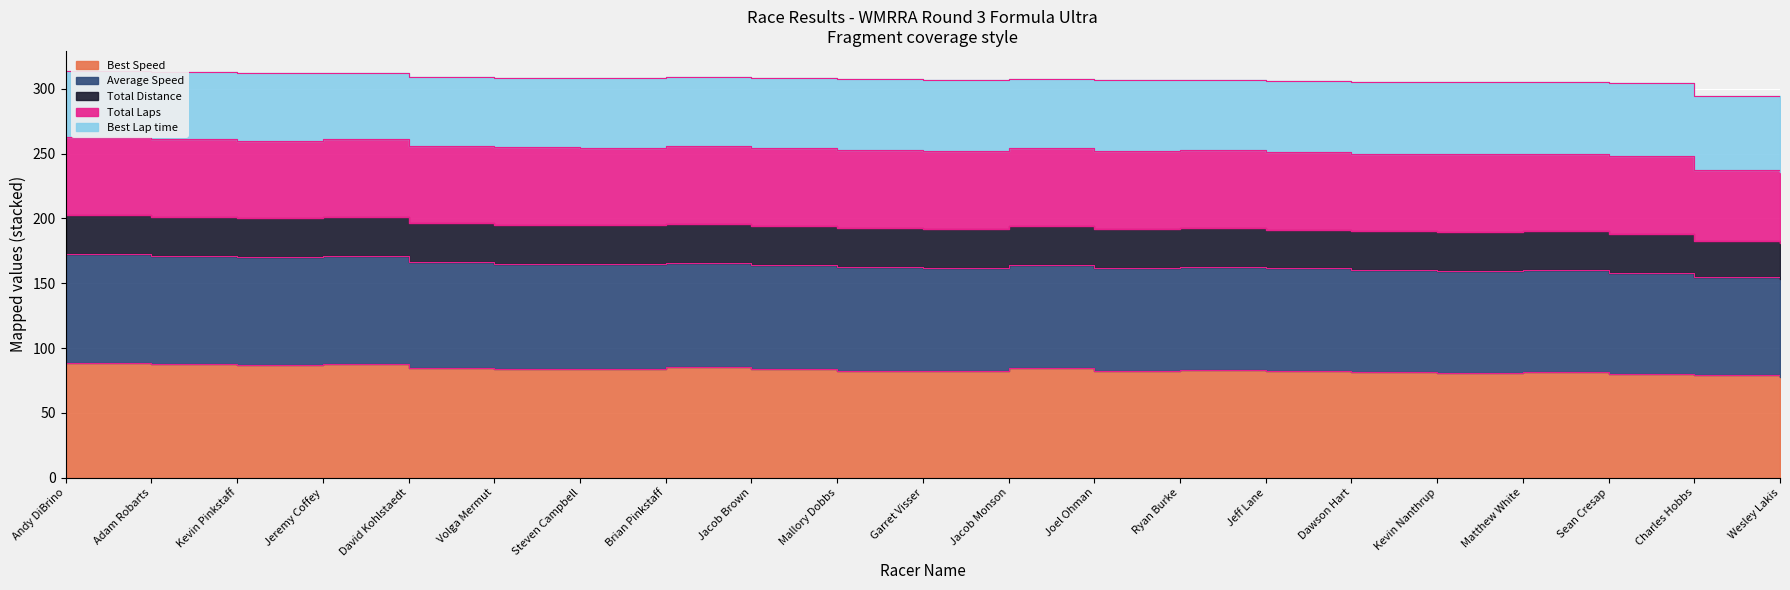

The Best Lap time series shows 84.5 at Jacob Monson. True or false?

True